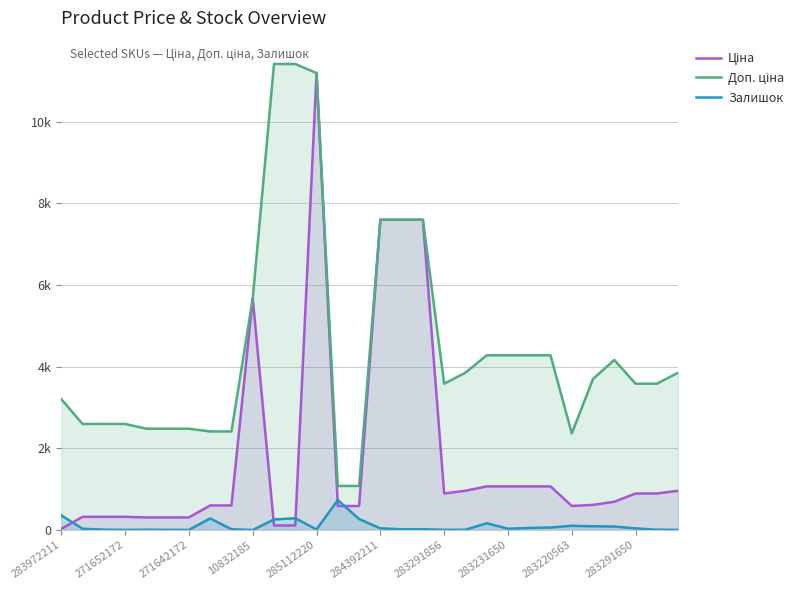

Does the chart have visible grid lines?

Yes